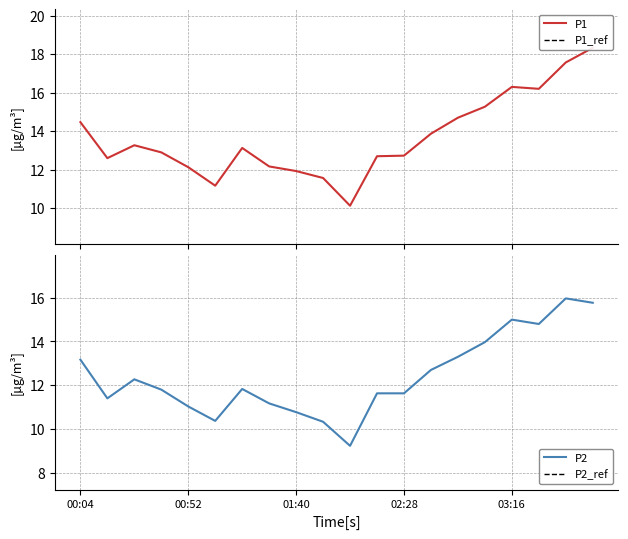

True or false: P2 has more than 2 interior local peaks.

True